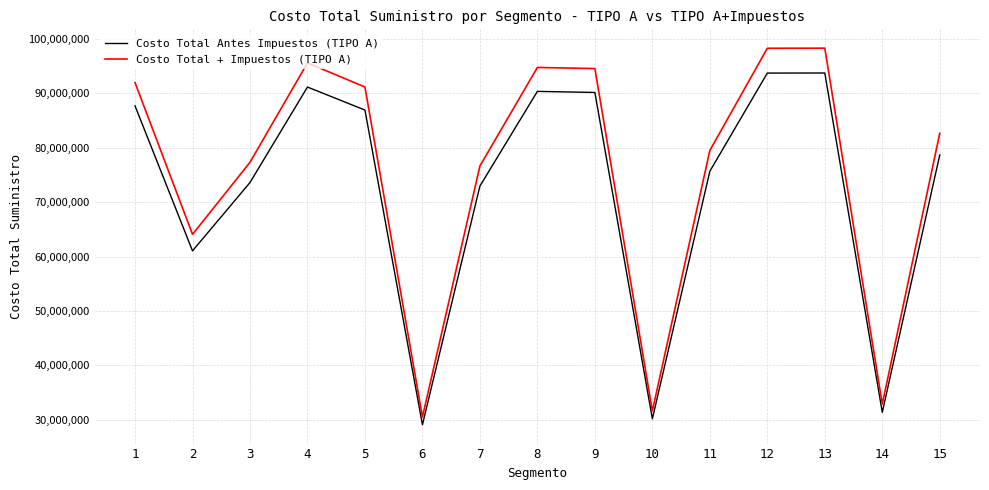

What is the highest value of the Costo Total + Impuestos (TIPO A) series?

98310864